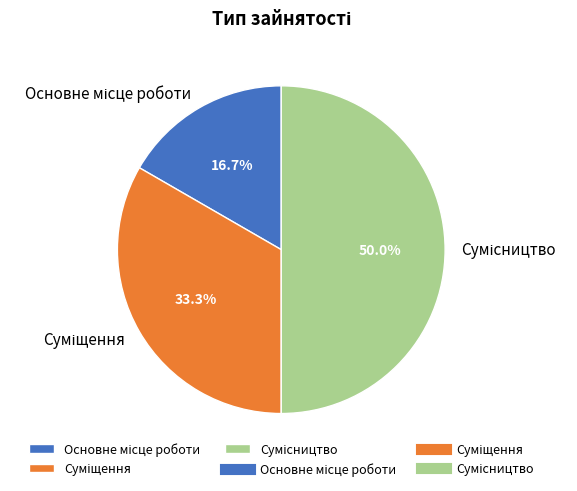

Is there any slice that represents more than half of the pie?

No